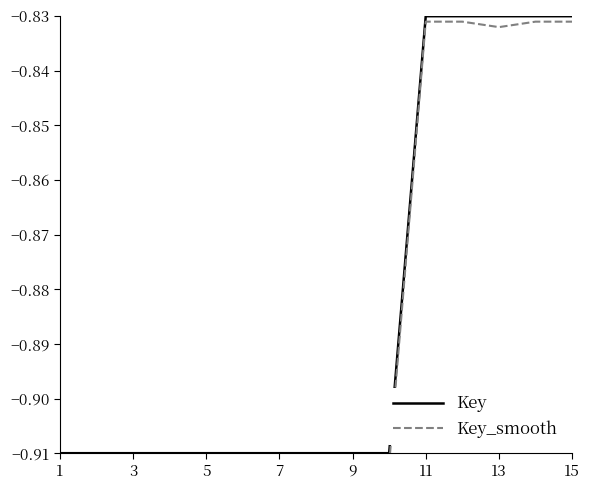

Which series has the largest total across all categories?

Key